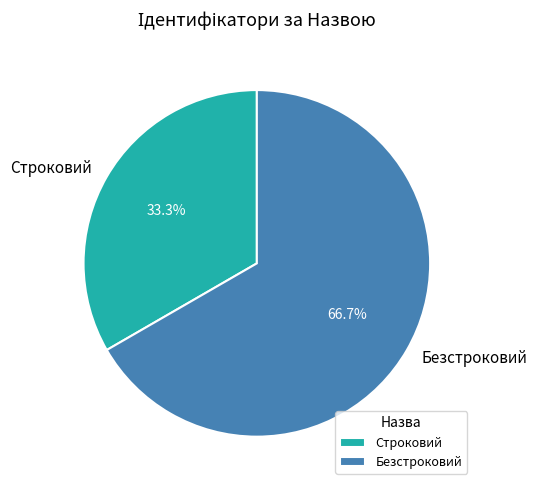

Approximately how many times larger is the value at Строковий compared to Безстроковий?

0.5